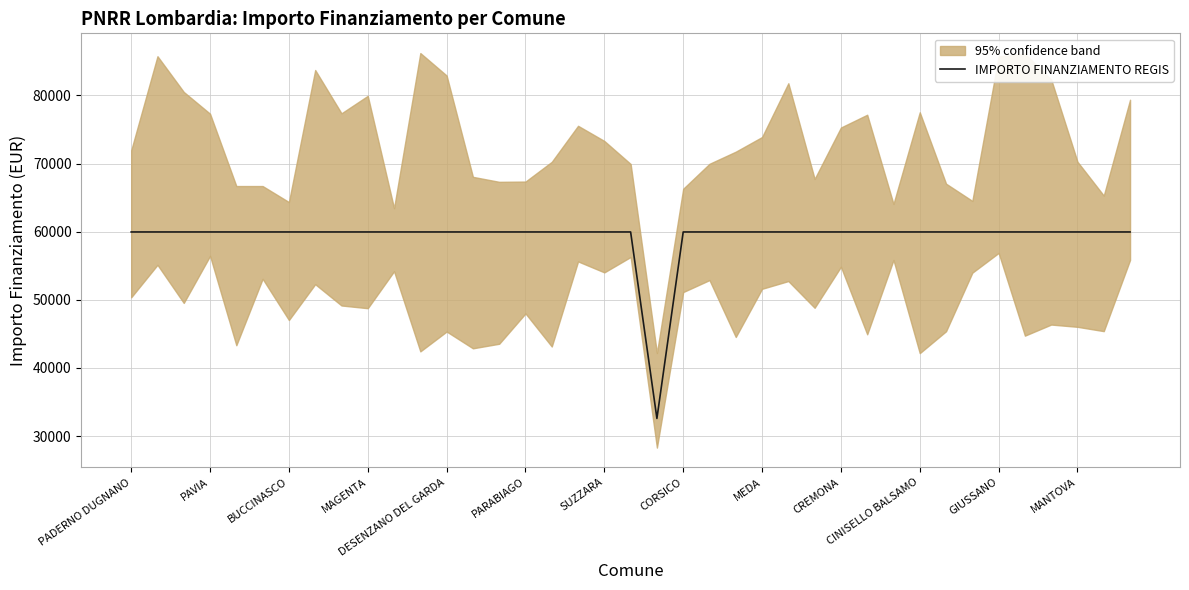

Is it true that IMPORTO FINANZIAMENTO REGIS equals 30669 at CREMONA?

False